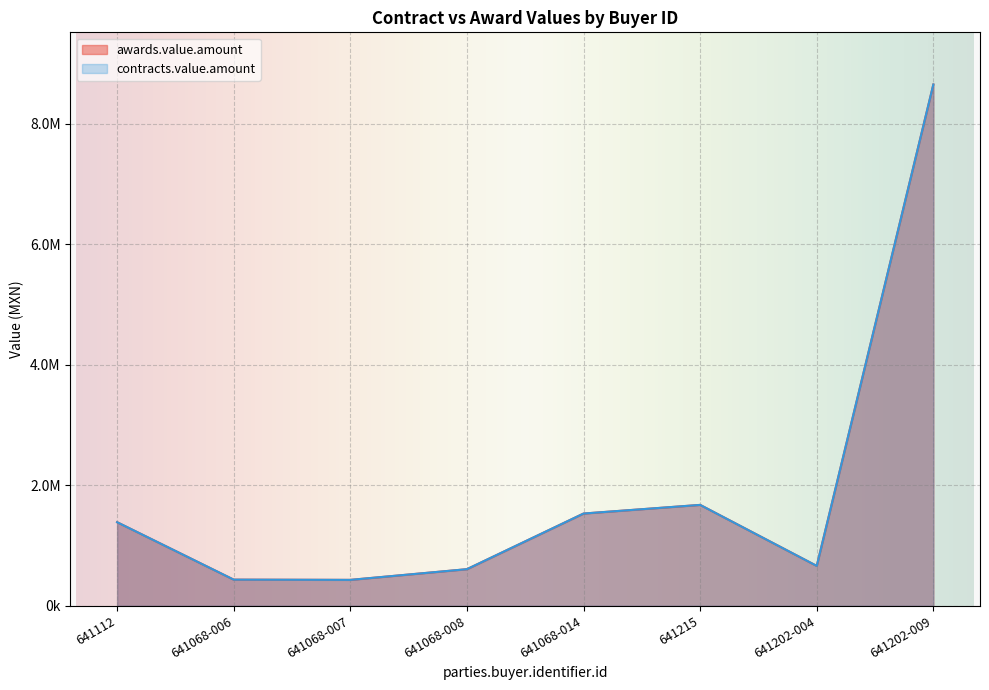

What is the difference between the maximum and second lowest values in the contracts.value.amount series?

8218215.2